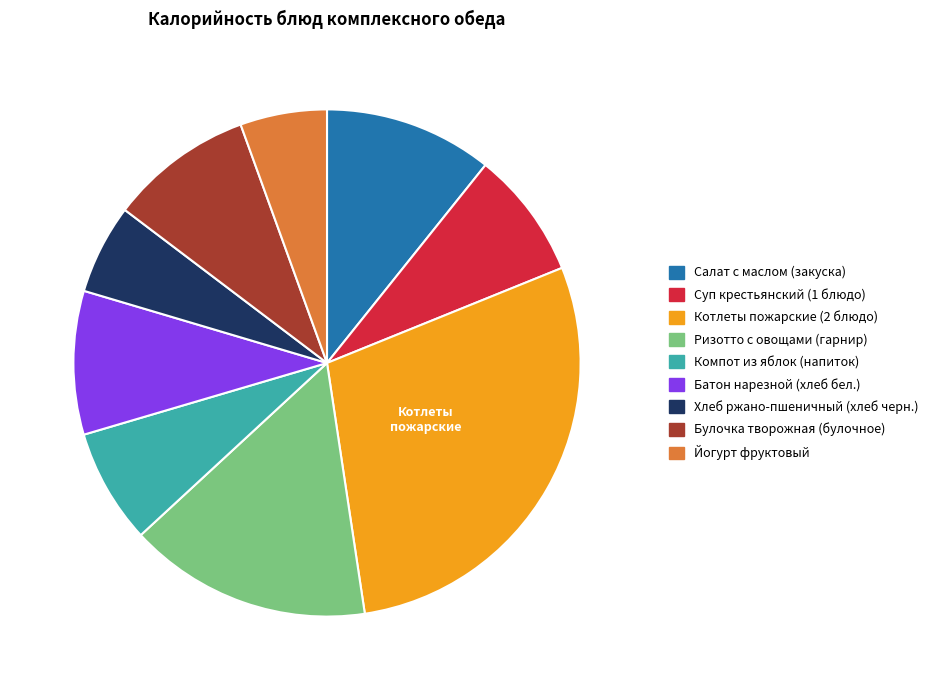

Is it true that Хлеб ржано-пшеничный (хлеб черн.) is 13% of the pie?

False